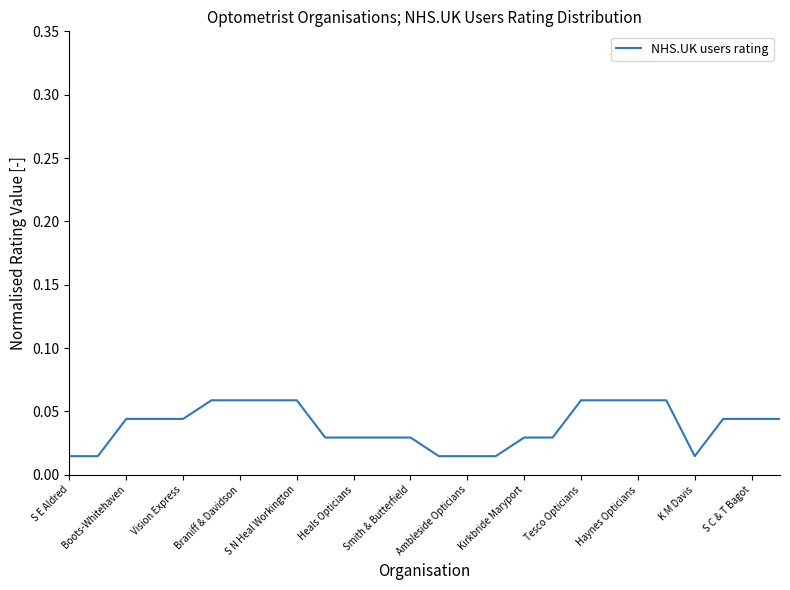

True or false: the data has more than 0 interior local peaks.

False